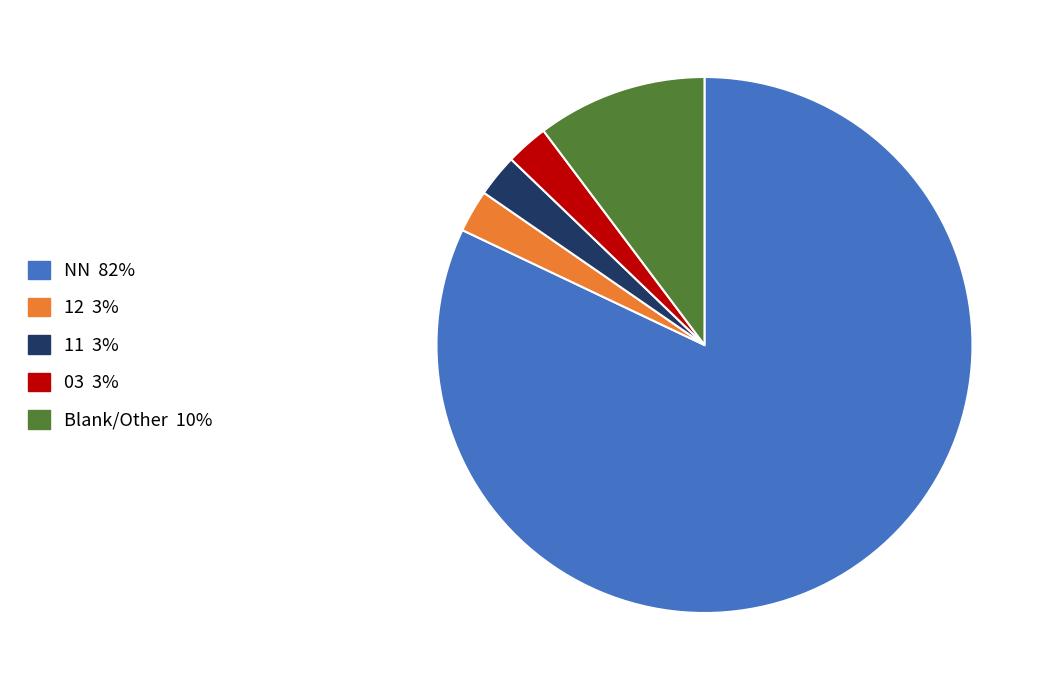

Does any single category account for the majority?

Yes